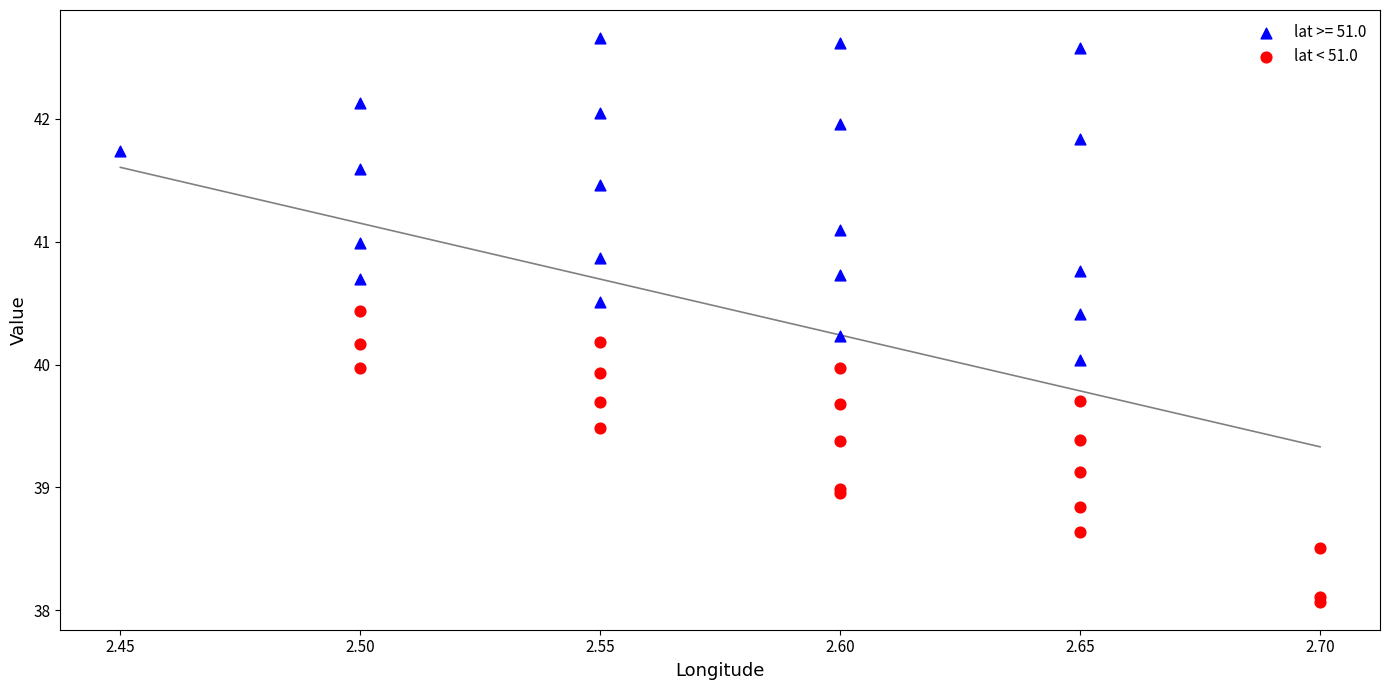

Which series contains the lowest Y value?

lat < 51.0